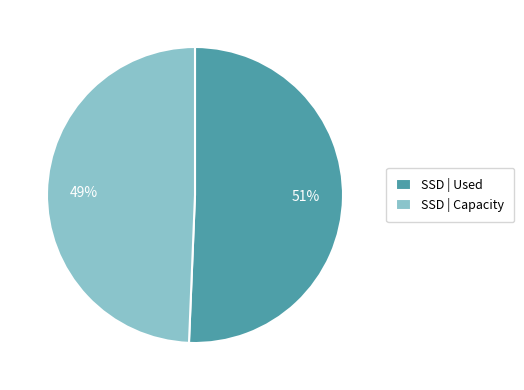

Rank the categories by value from lowest to highest.

SSD | Capacity, SSD | Used